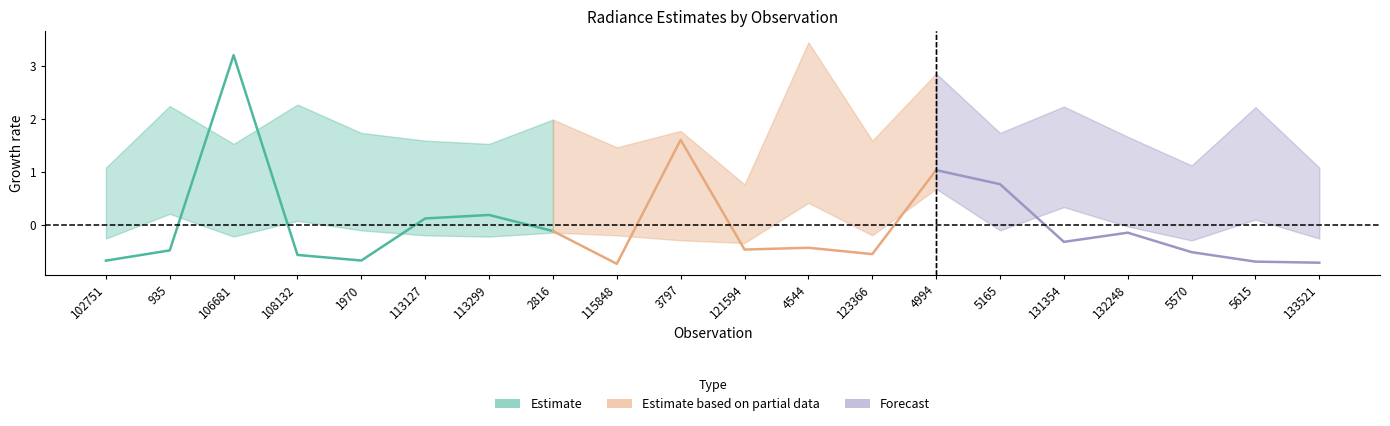

Is the value of rade9_bin_1q at 5165 greater than the value of rade9_bin_3q at 113299?

No